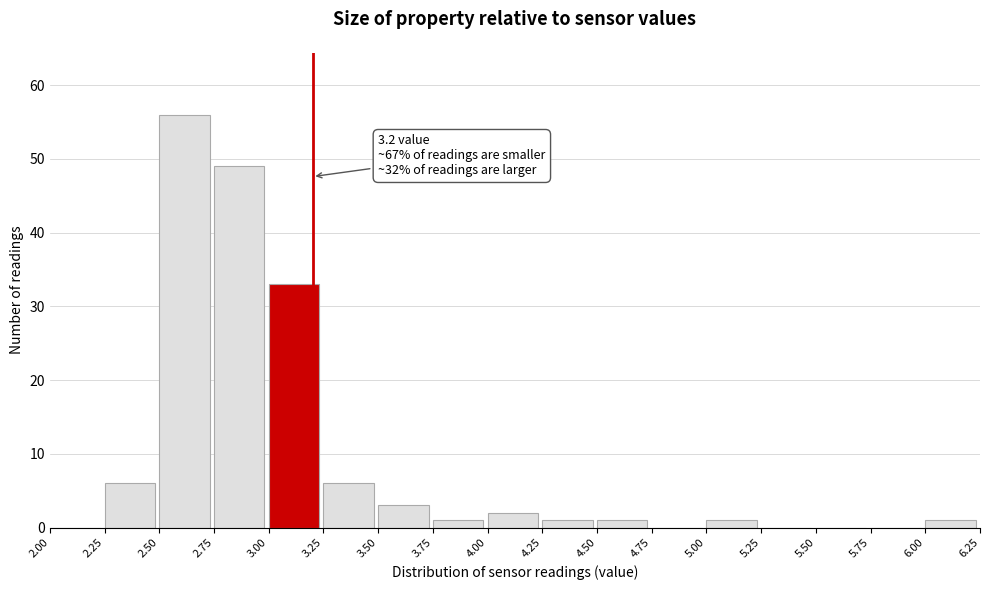

Over which range of the x-axis is the bar tallest?

2.50 to 2.75